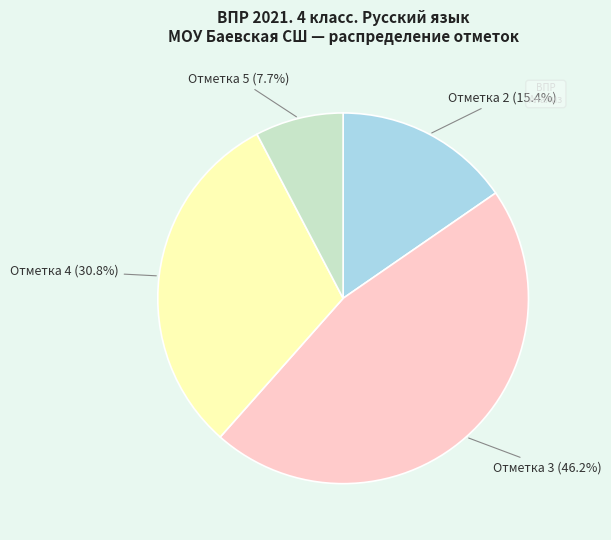

Does any single category account for the majority?

No